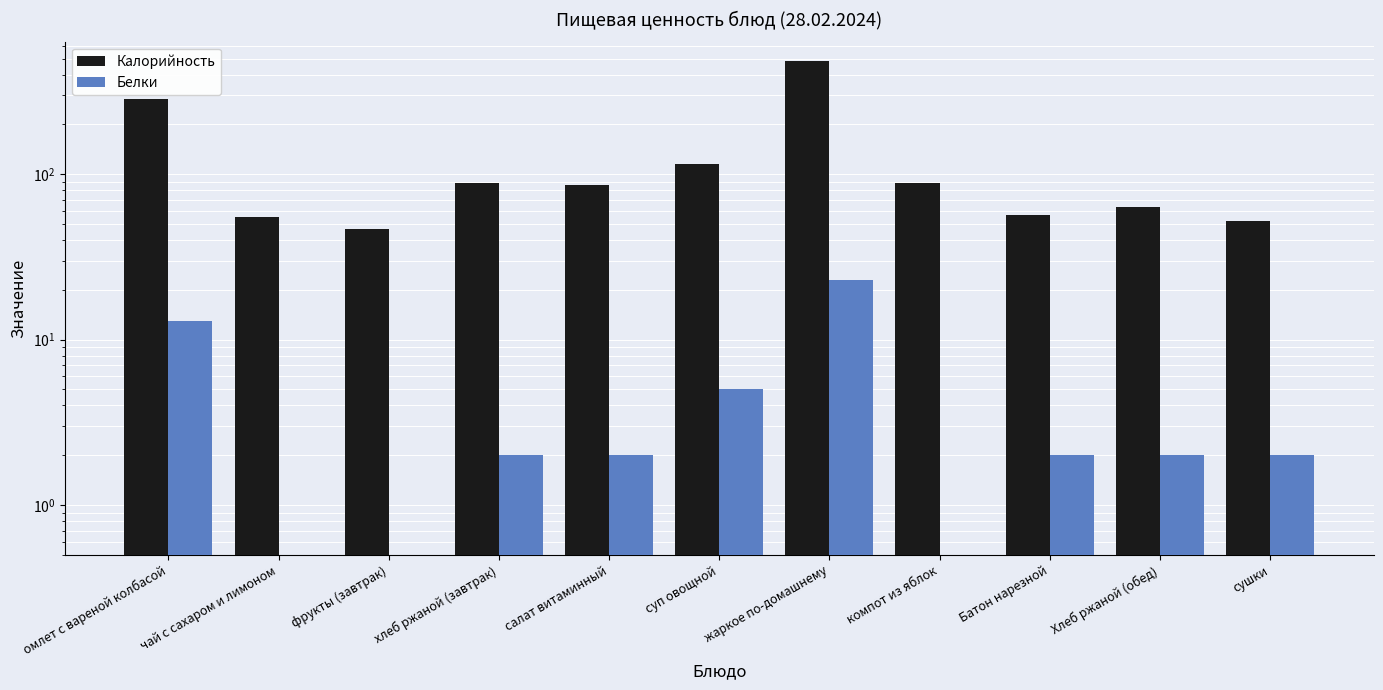

What are all the series names shown in the legend?

Калорийность, Белки